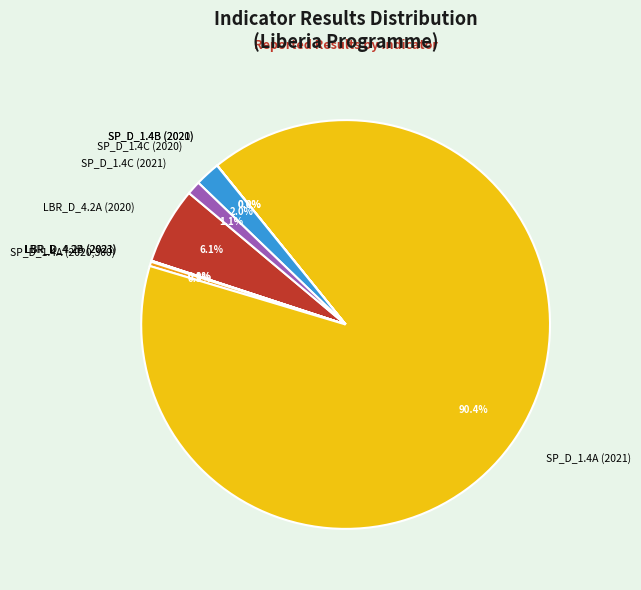

Does any single category account for the majority?

Yes